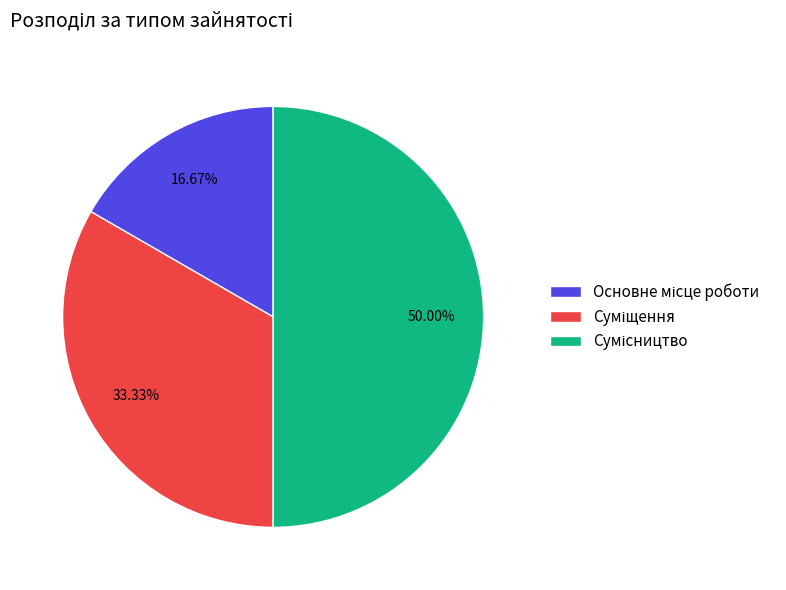

What is the smallest slice in the pie chart?

Основне місце роботи